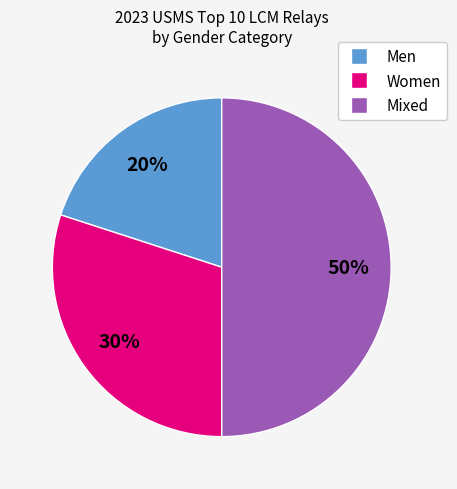

To the nearest percent, what is the difference between the largest and smallest slice percentages?

30%